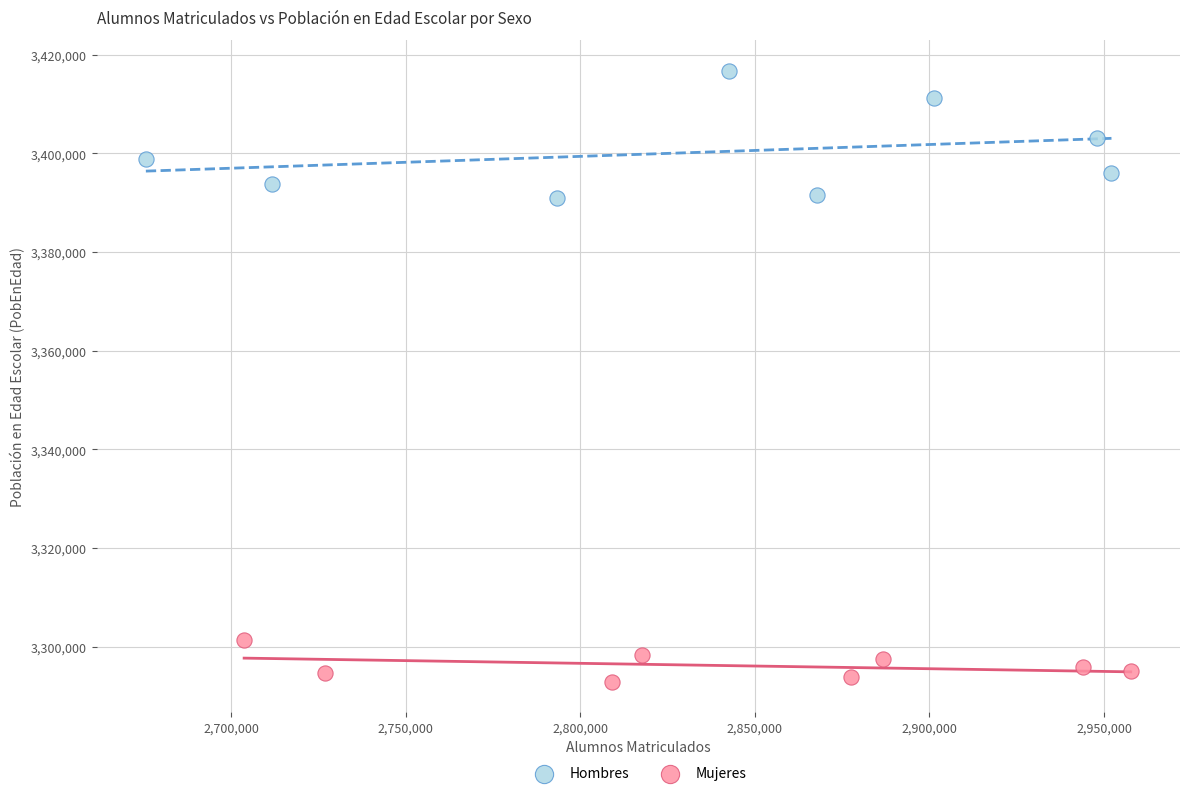

Which series contains the lowest Y value?

Mujeres